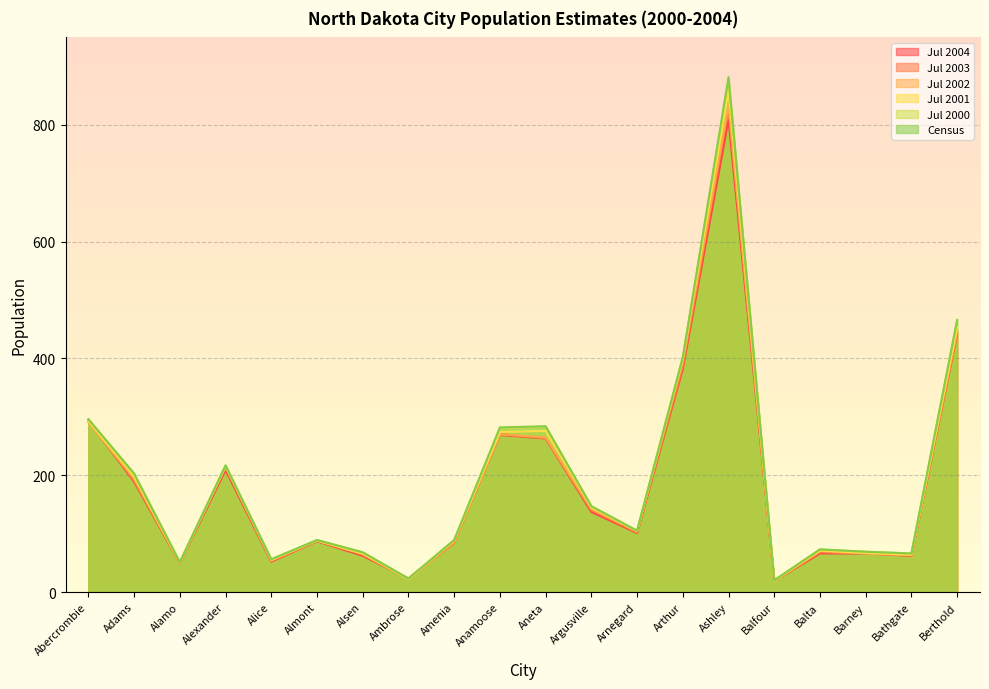

Reading right to left, extract all data points from this chart.

Jul 2004: Berthold=442	Bathgate=62	Barney=66	Balta=66	Balfour=19	Ashley=809	Arthur=382	Arnegard=101	Argusville=137	Aneta=263	Anamoose=269	Amenia=87	Ambrose=23	Alsen=62	Almont=87	Alice=52	Alexander=209	Alamo=49	Adams=189	Abercrombie=293
Jul 2003: Berthold=444	Bathgate=63	Barney=66	Balta=68	Balfour=19	Ashley=828	Arthur=387	Arnegard=102	Argusville=140	Aneta=263	Anamoose=271	Amenia=84	Ambrose=23	Alsen=64	Almont=88	Alice=53	Alexander=213	Alamo=50	Adams=191	Abercrombie=293
Jul 2002: Berthold=447	Bathgate=63	Barney=66	Balta=70	Balfour=19	Ashley=835	Arthur=394	Arnegard=104	Argusville=142	Aneta=265	Anamoose=270	Amenia=86	Ambrose=22	Alsen=65	Almont=88	Alice=54	Alexander=216	Alamo=50	Adams=194	Abercrombie=291
Jul 2001: Berthold=454	Bathgate=64	Barney=67	Balta=71	Balfour=19	Ashley=859	Arthur=399	Arnegard=104	Argusville=145	Aneta=276	Anamoose=274	Amenia=88	Ambrose=22	Alsen=66	Almont=88	Alice=55	Alexander=215	Alamo=50	Adams=198	Abercrombie=293
Jul 2000: Berthold=464	Bathgate=66	Barney=69	Balta=73	Balfour=20	Ashley=878	Arthur=402	Arnegard=105	Argusville=147	Aneta=283	Anamoose=280	Amenia=89	Ambrose=23	Alsen=68	Almont=89	Alice=56	Alexander=216	Alamo=51	Adams=202	Abercrombie=296
Census: Berthold=466	Bathgate=66	Barney=69	Balta=73	Balfour=20	Ashley=882	Arthur=402	Arnegard=105	Argusville=147	Aneta=284	Anamoose=282	Amenia=89	Ambrose=23	Alsen=68	Almont=89	Alice=56	Alexander=217	Alamo=51	Adams=203	Abercrombie=296